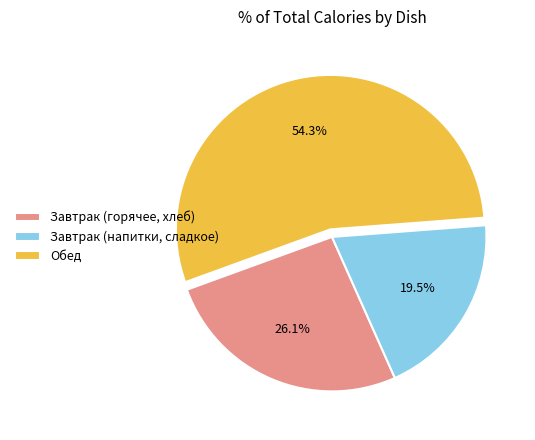

Which slice is the smallest?

Завтрак (напитки, сладкое)